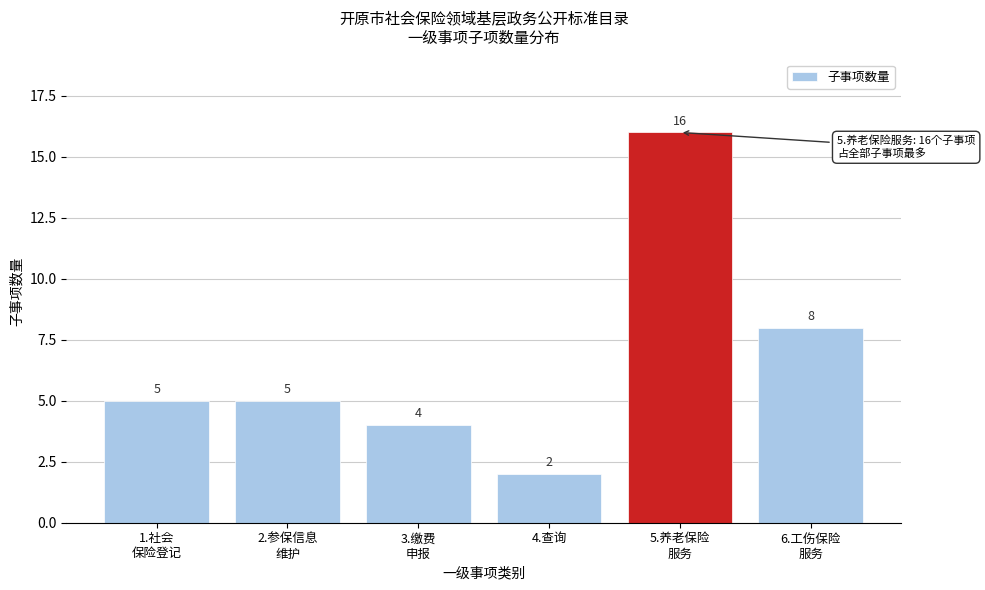

Reading left to right, what are all the values shown in this chart?

5	5	4	2	16	8